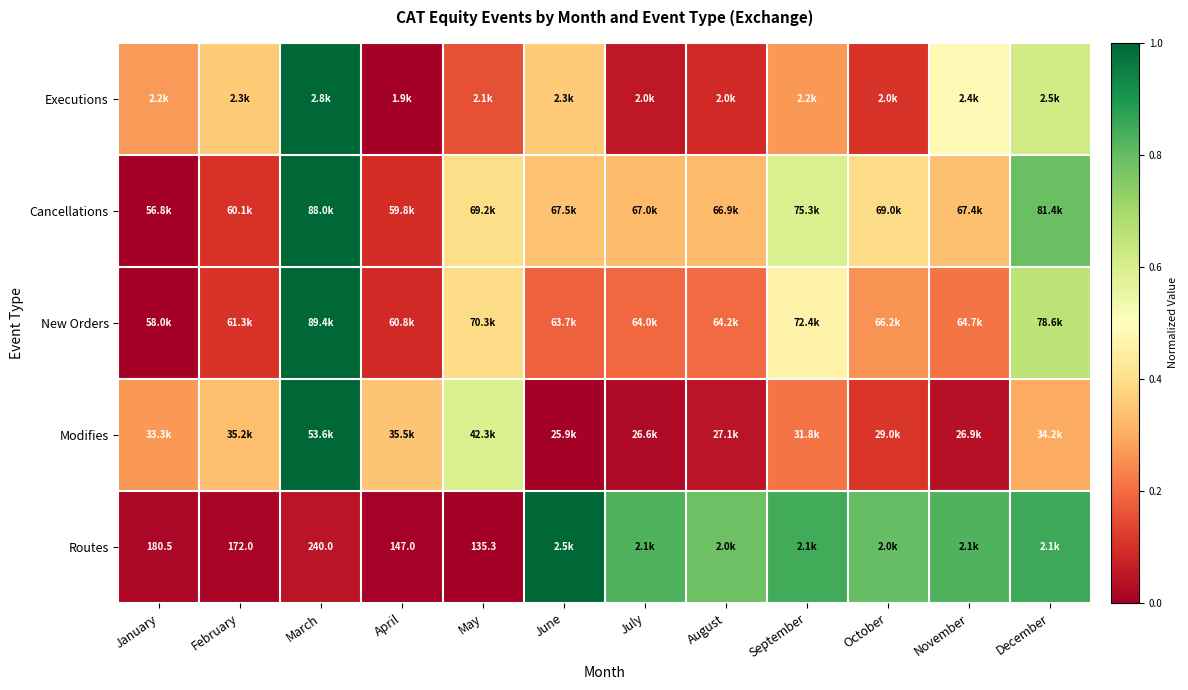

Which series has the widest spread of values?

New Orders